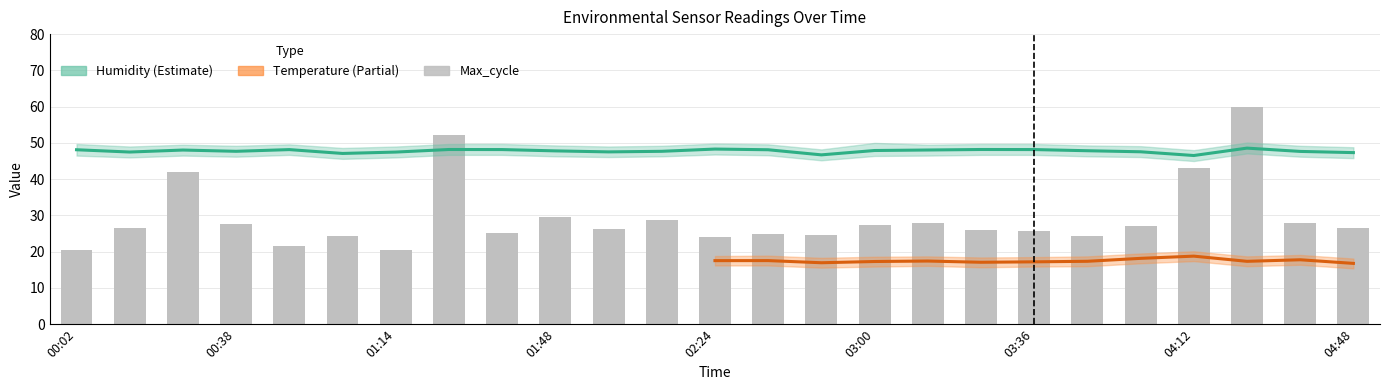

Which series changed the most between 01:48 and 02:24?

Max_cycle